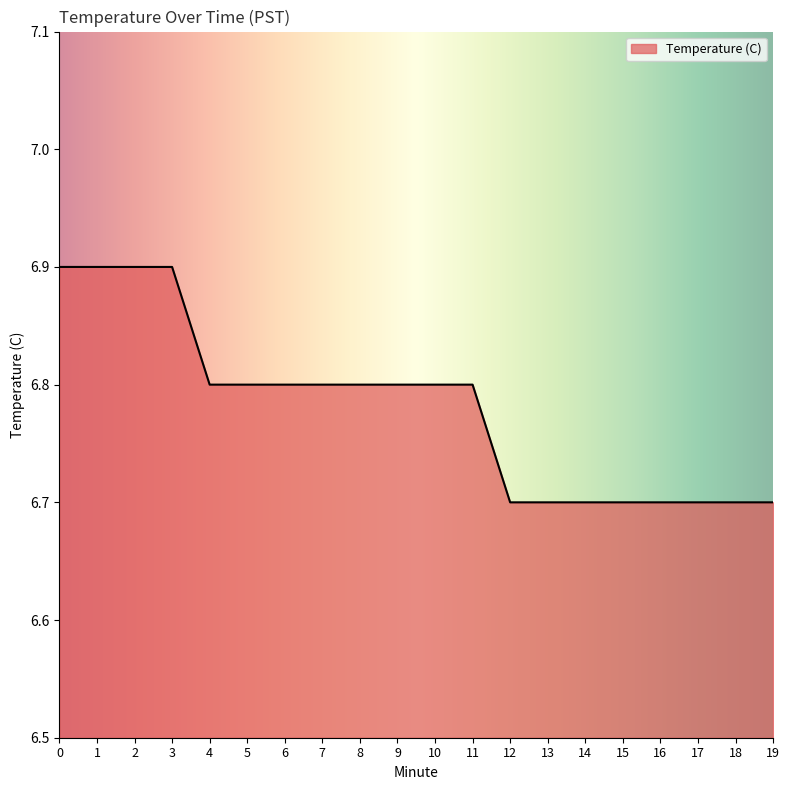

Is it true that the value at 10 is 2.6?

False